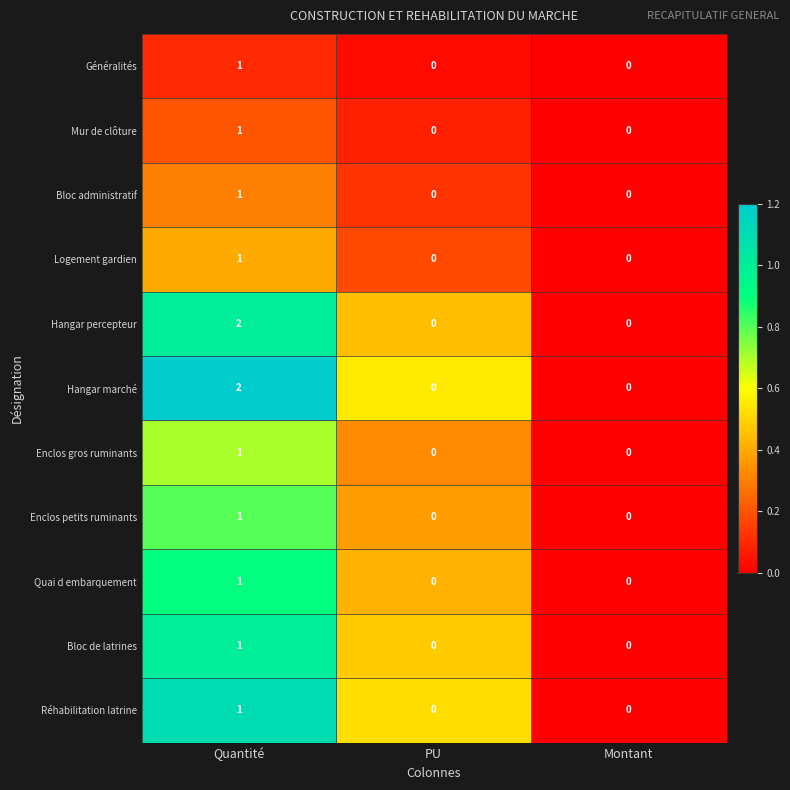

At which category is the sum across all series the highest?

Quantité